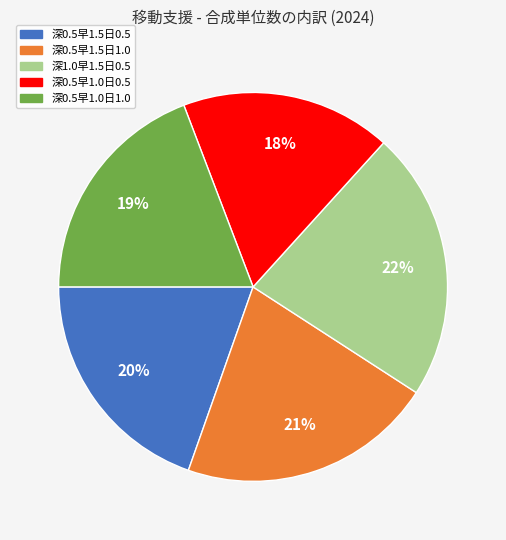

To the nearest percent, what portion does 深0.5早1.5日0.5 represent?

20%